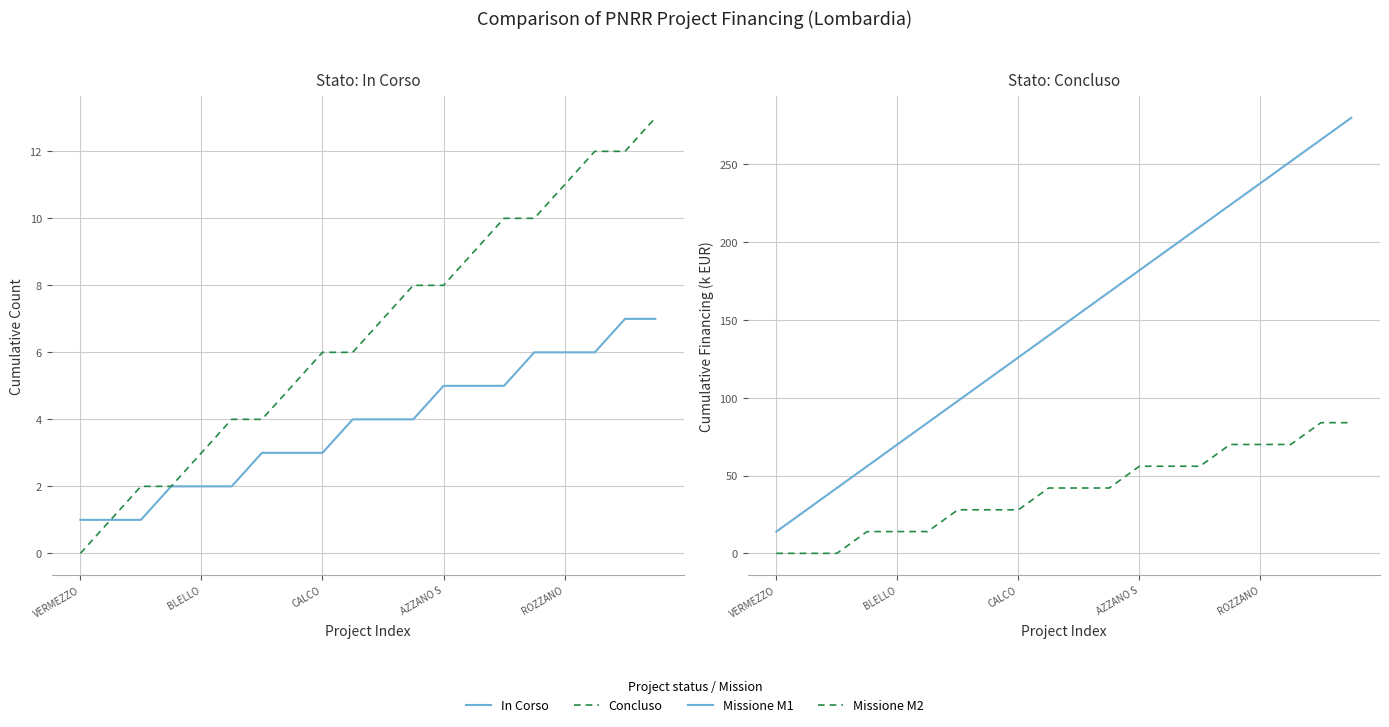

Between ROZZANO and 9, which series saw the biggest shift?

M1